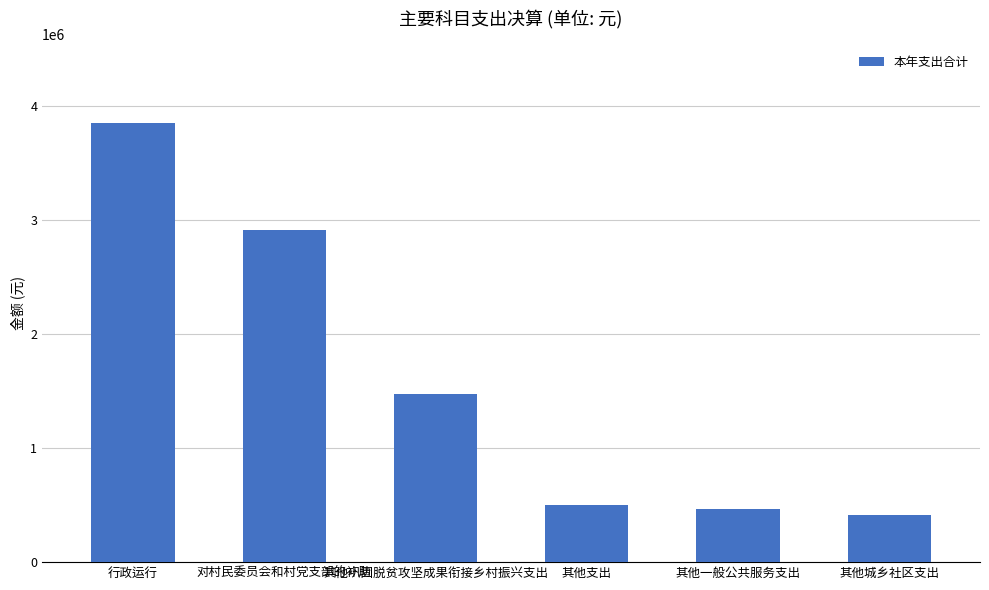

Does the chart contain any negative values?

No